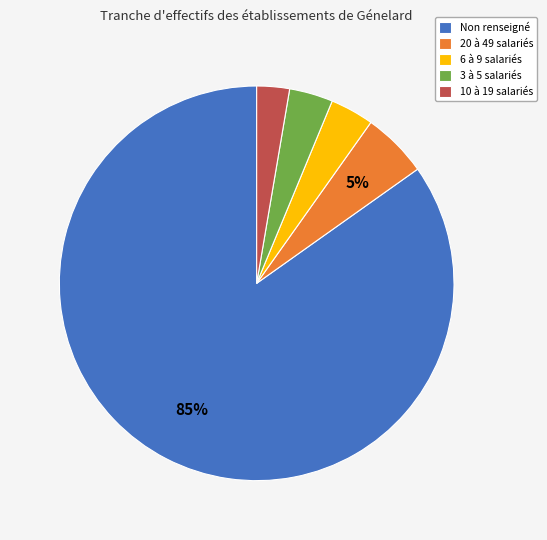

The Non renseigné slice represents 85% of the pie. True or false?

True